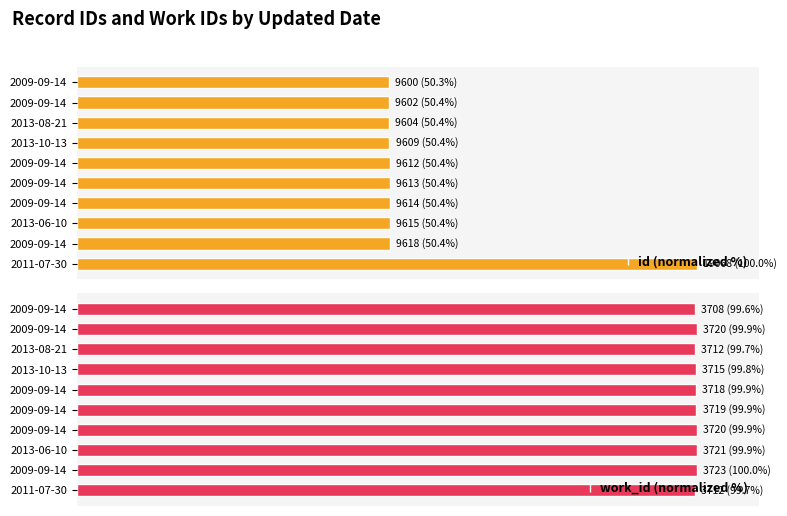

The value of id (normalized %) at 2009-09-14 is 84.3. True or false?

False